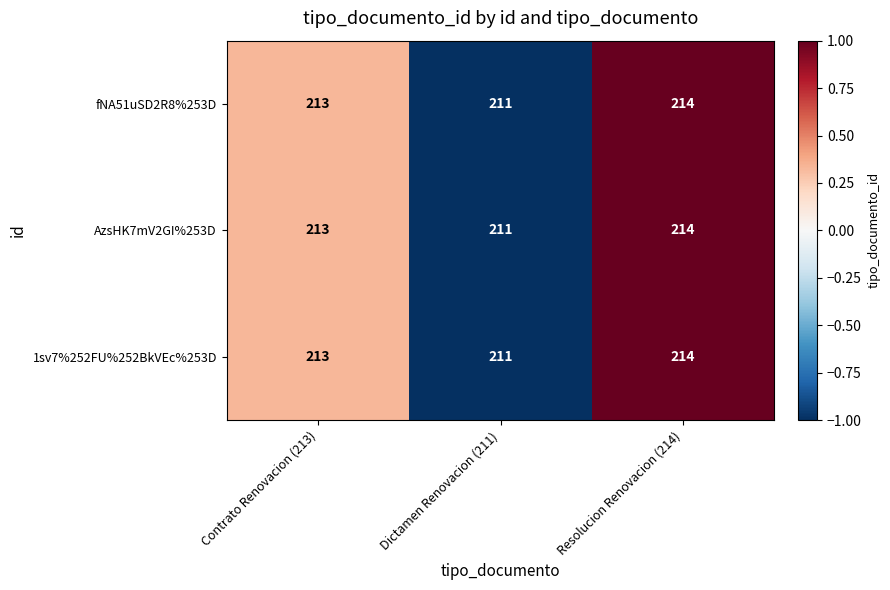

Count the number of categories in the chart.

3